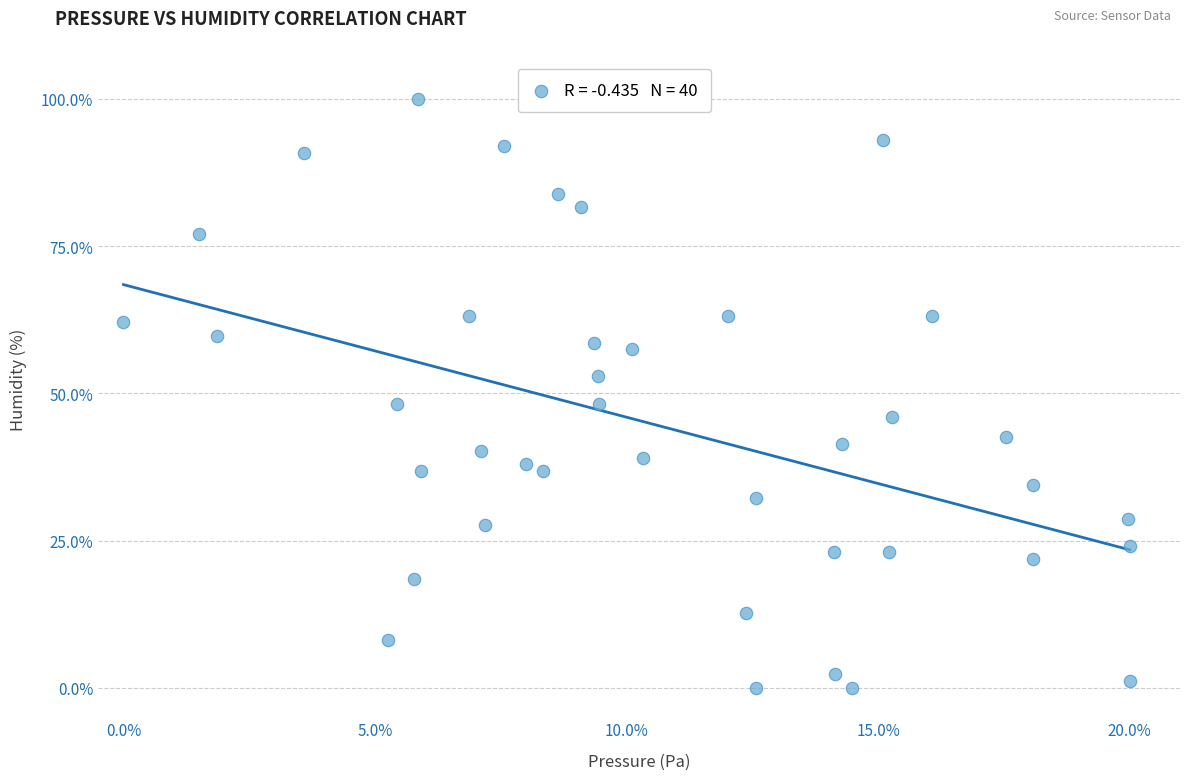

What is the range of X values (max minus min)?

20.0